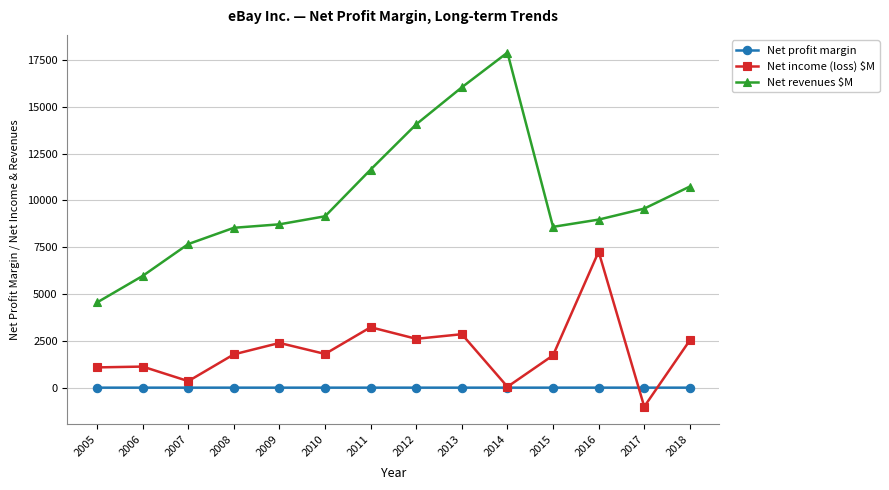

At which label does Net income (loss) $M reach its peak?

2016